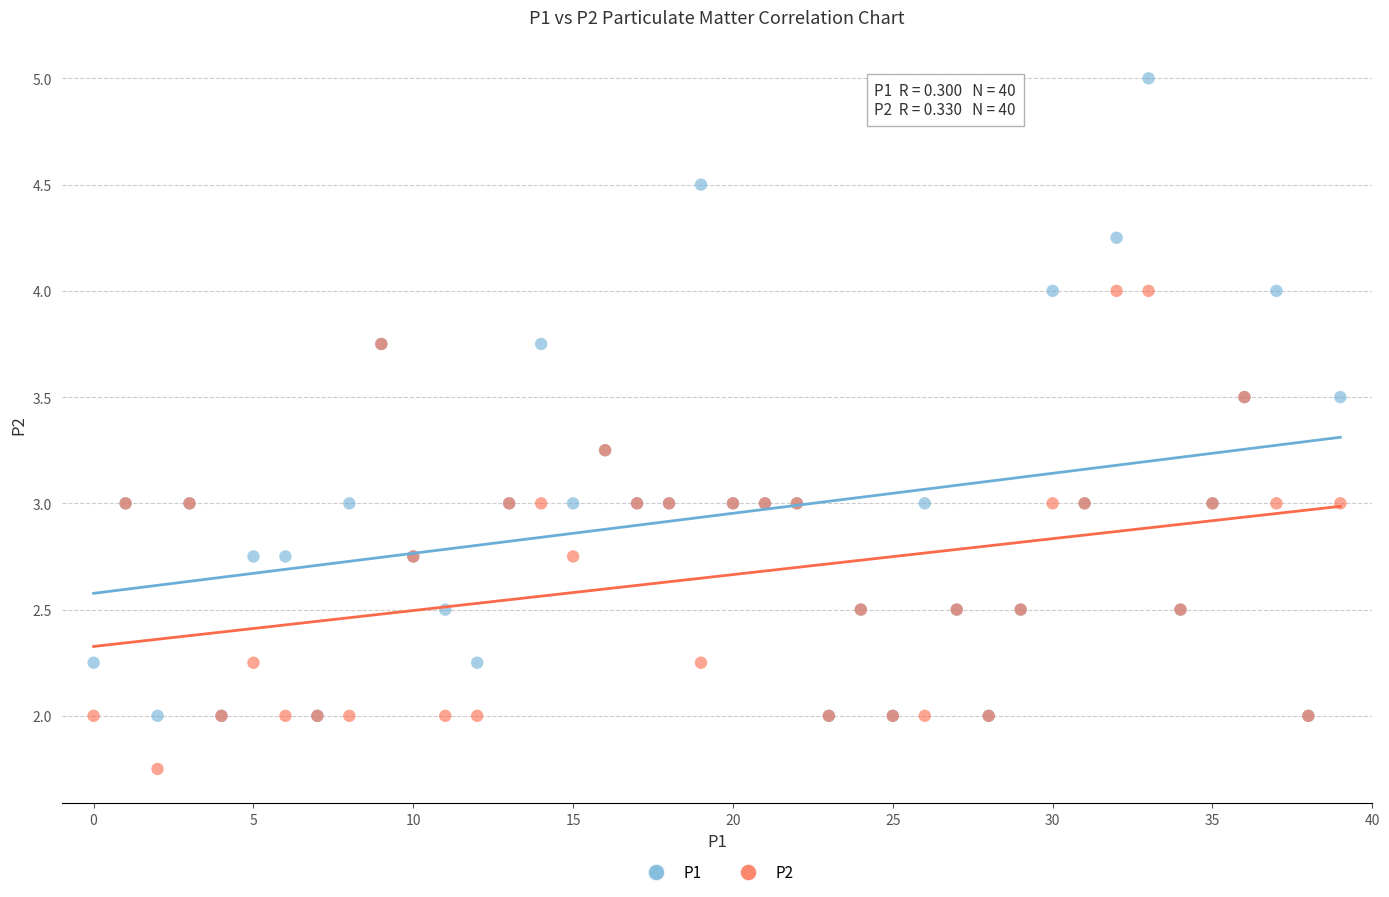

Which series has the widest spread of Y values?

P1